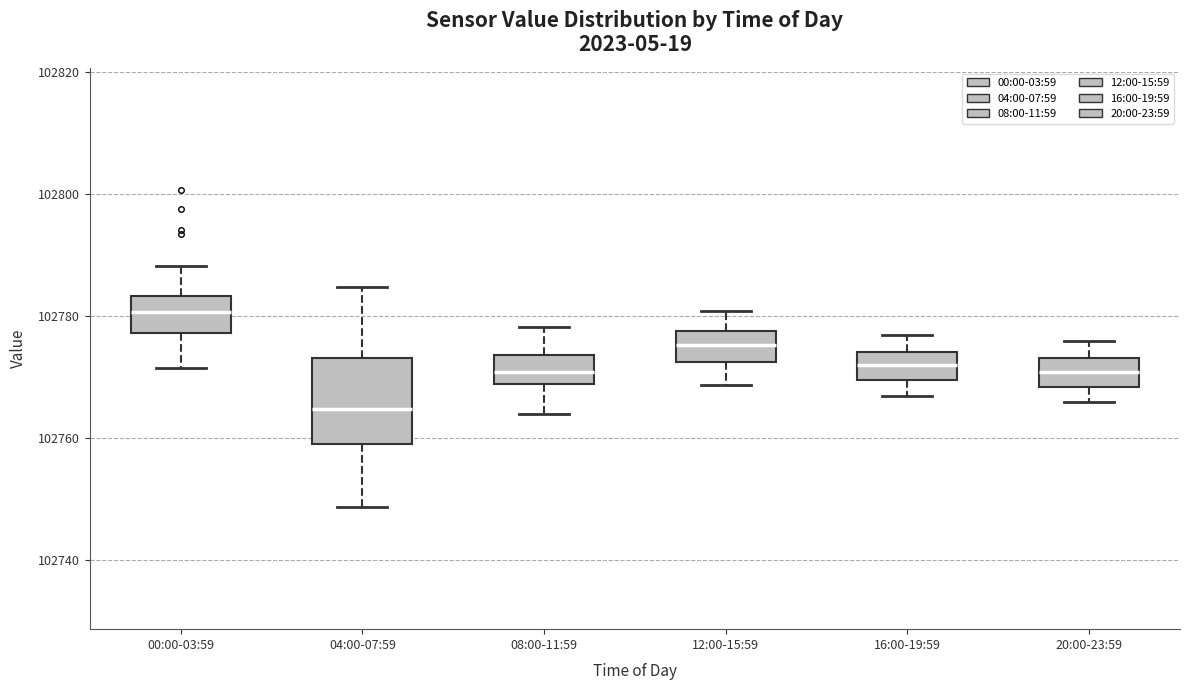

Which box's median line is the lowest?

04:00-07:59